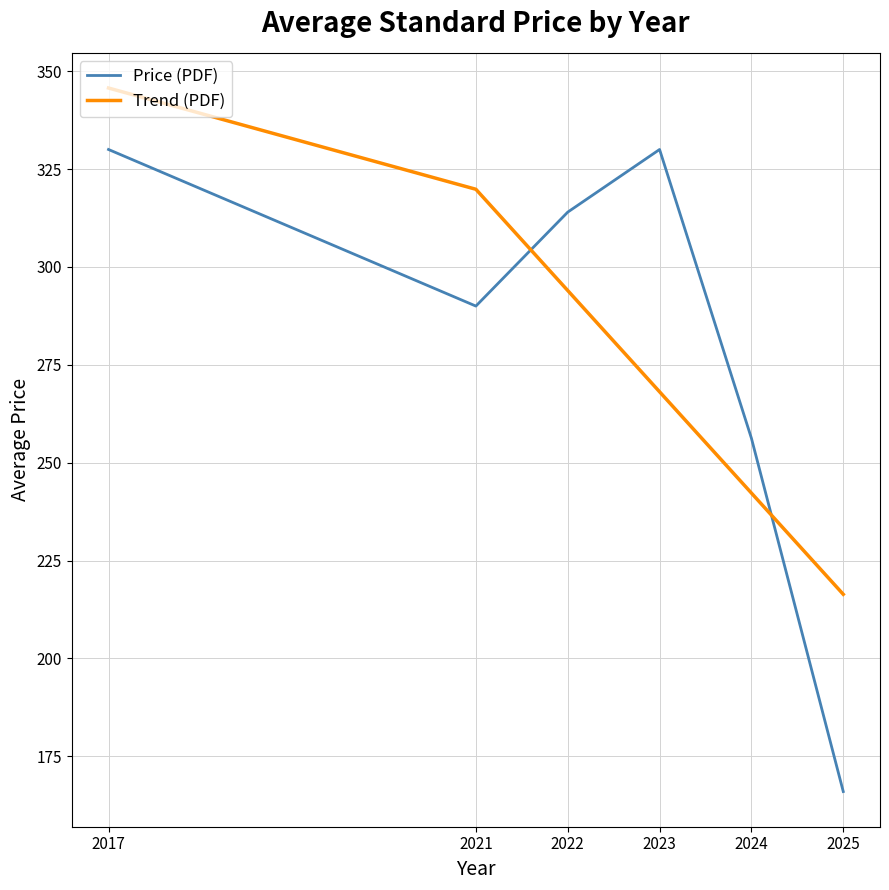

Which series has the largest range (max minus min)?

Price (PDF)